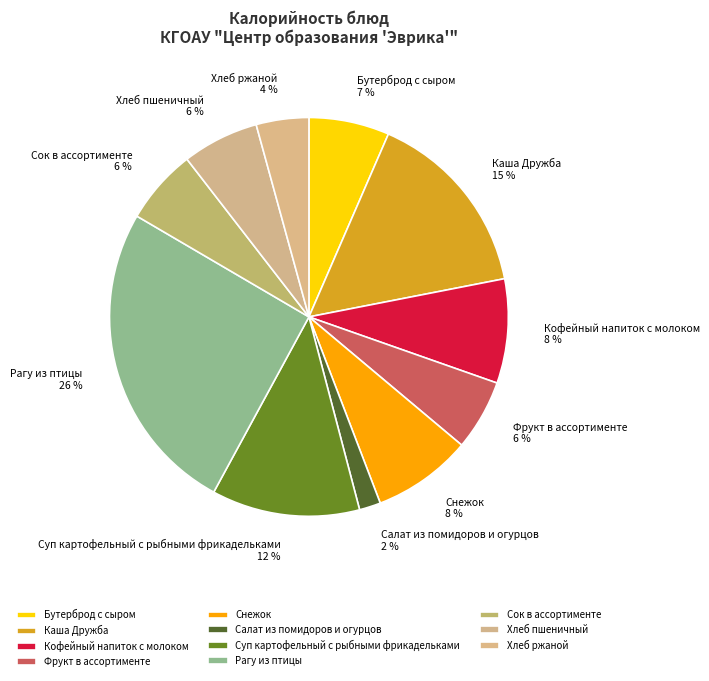

What is the largest slice in the pie chart?

Рагу из птицы